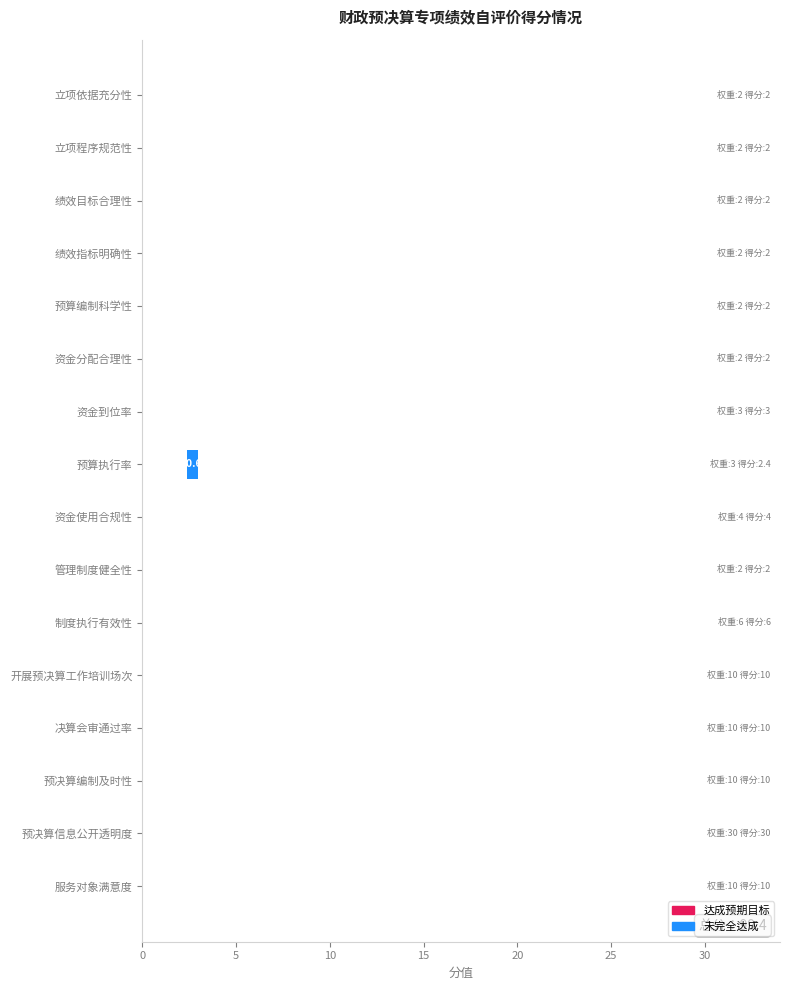

The chart shows a value of -0.3 at 服务对象满意度. True or false?

False